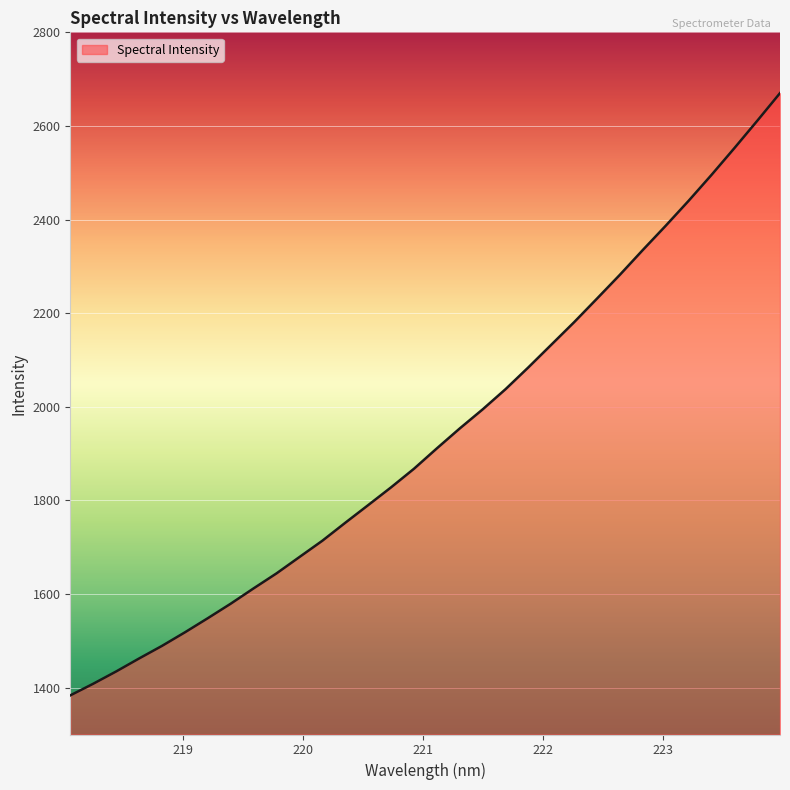

What is the greatest value displayed?

2670.2